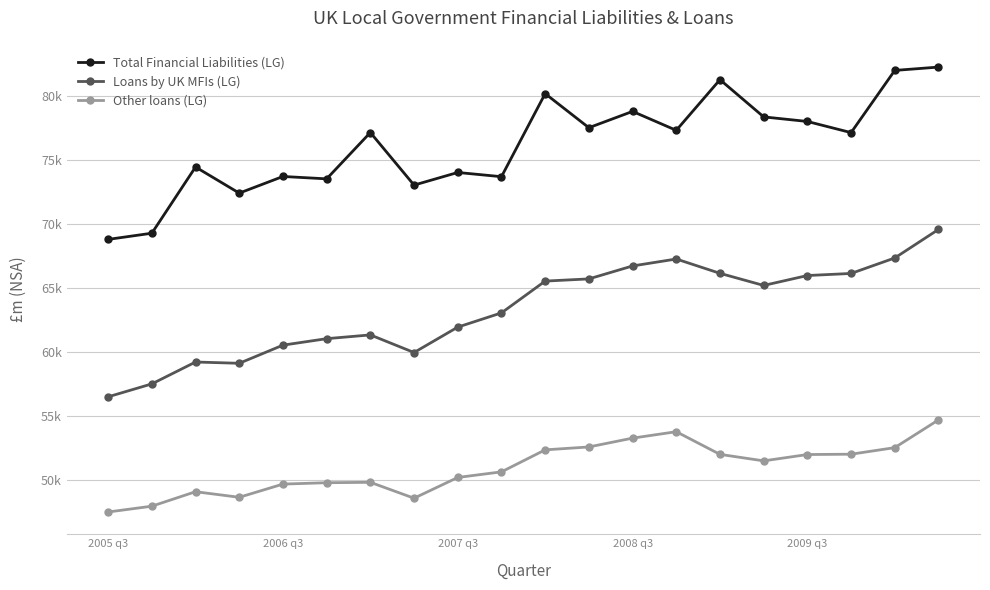

Does the chart have visible grid lines?

Yes